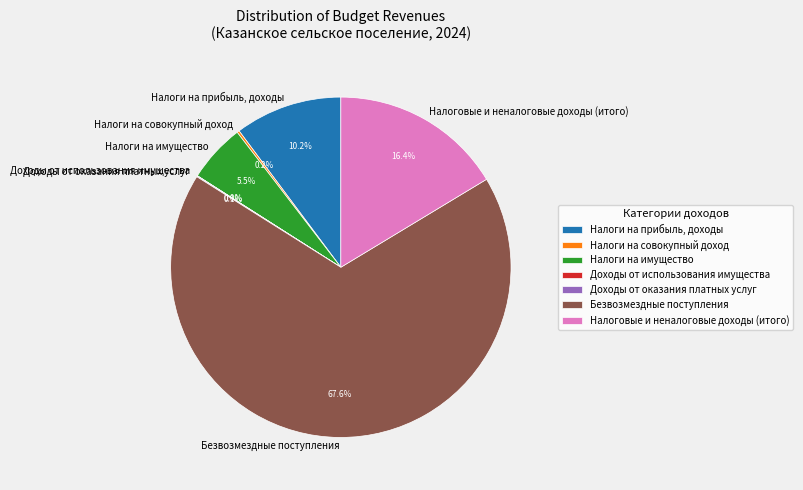

What is the ratio of the value at Безвозмездные поступления to the value at Налоговые и неналоговые доходы (итого)?

4.1